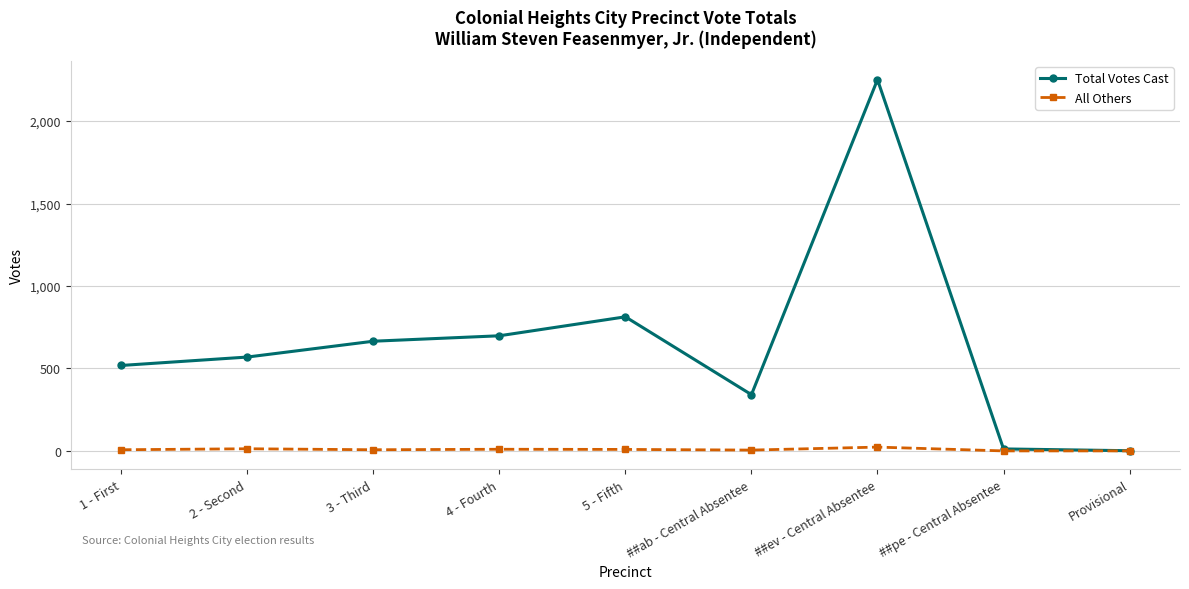

How many categories are shown in the chart?

9